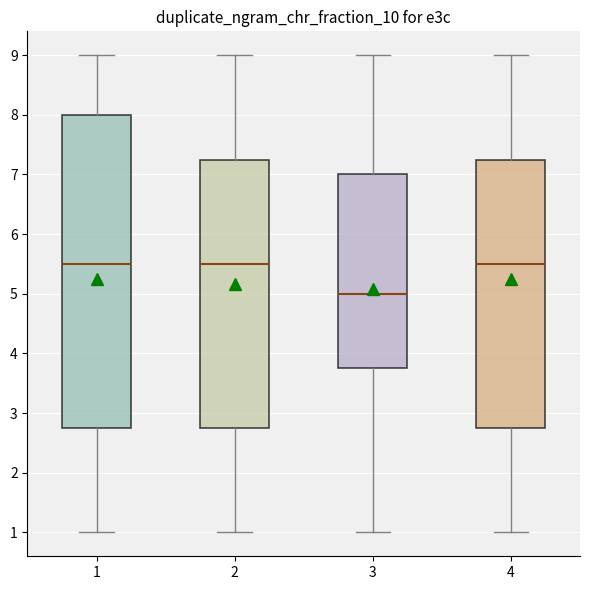

Where is the upper edge of the box at x = 4 on the y-axis? The values are not printed on the chart, so give them approximately, as read against the axis.

7.3